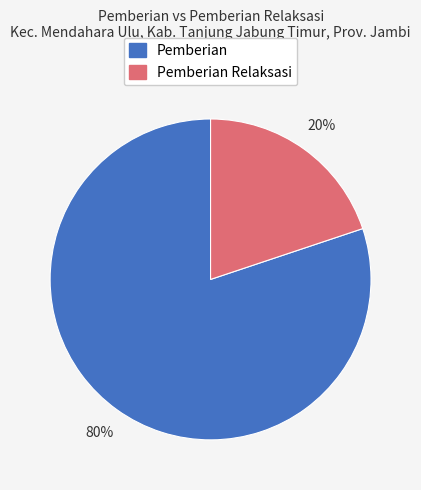

To the nearest percent, what is the average slice percentage?

50%